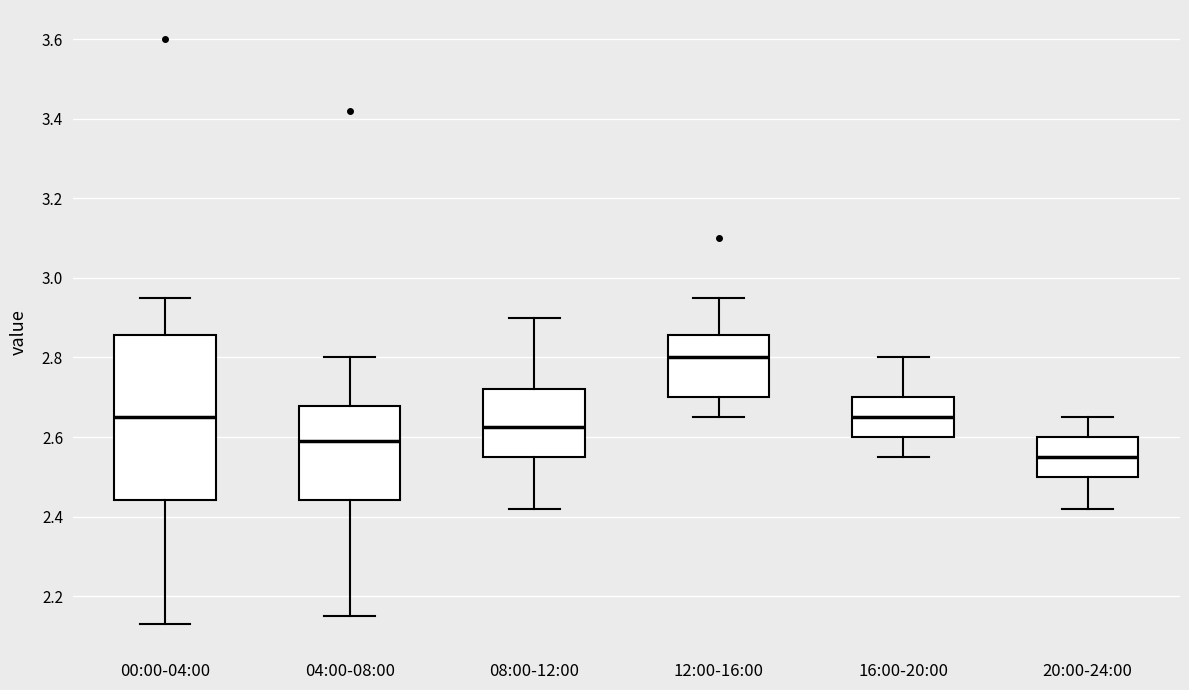

Where does the median line of the box for 04:00-08:00 sit on the y-axis? The values are not printed on the chart, so give them approximately, as read against the axis.

2.60